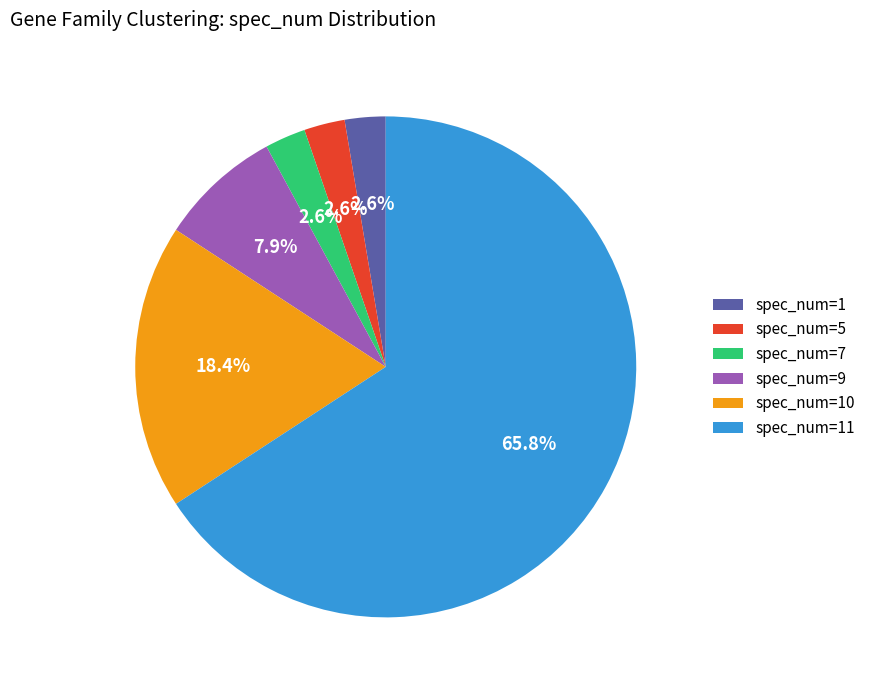

To the nearest percent, what portion does spec_num=7 represent?

3%